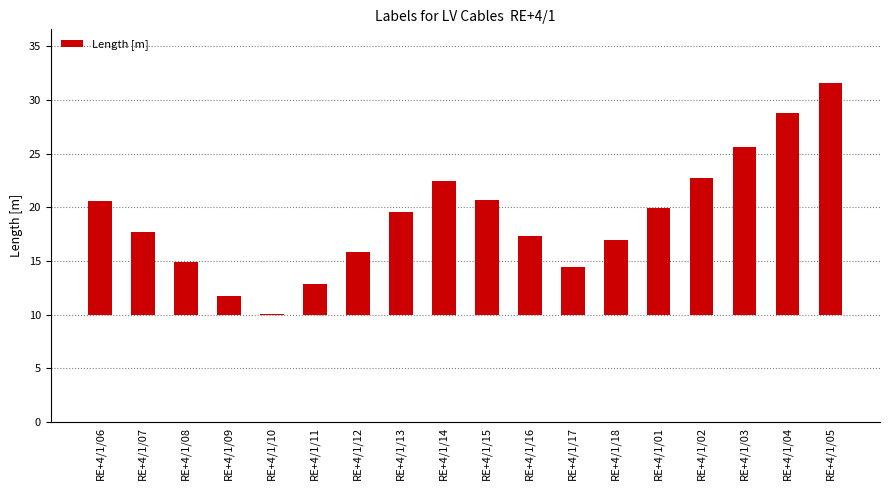

What is the label of the 9th bar from the right?

RE+4/1/15